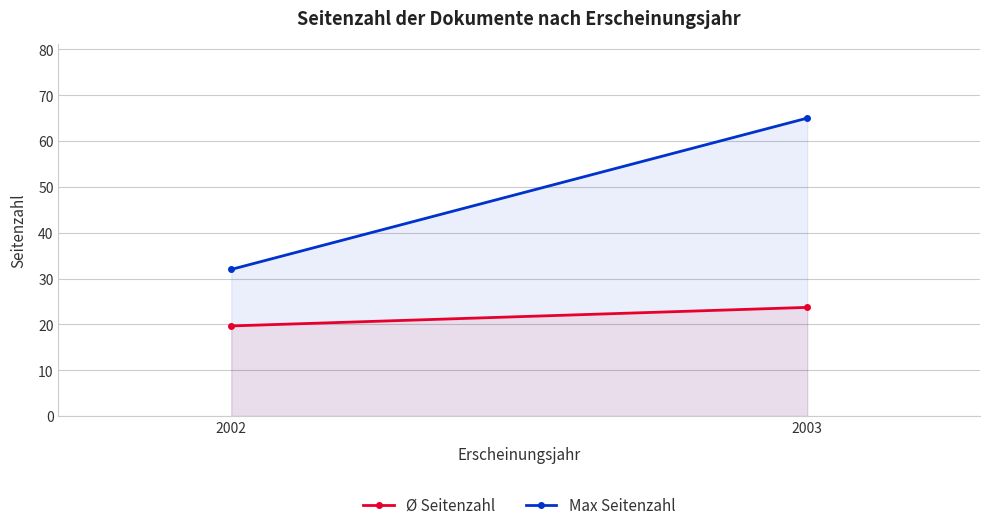

Which series changed the most between 2002 and 2003?

Max Seitenzahl